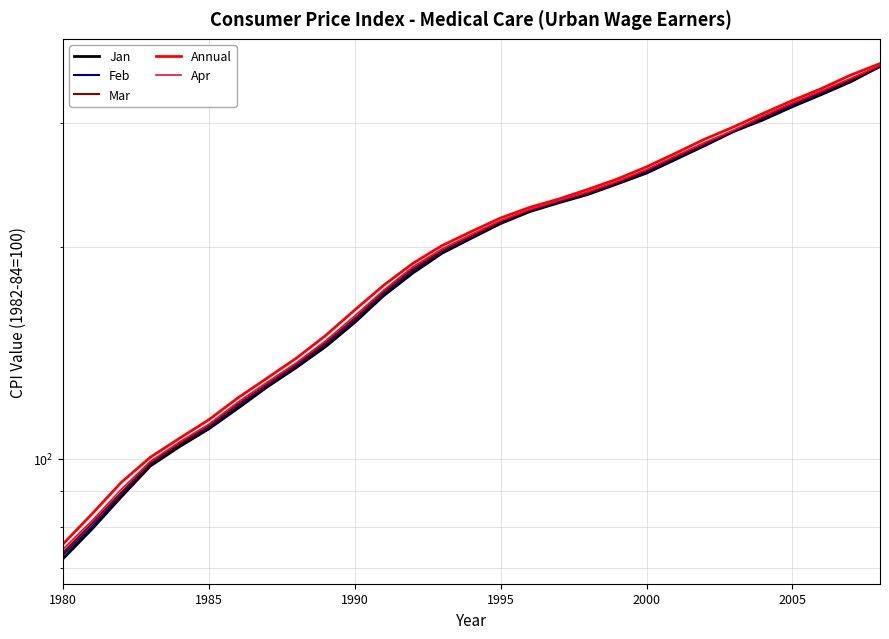

Reading left to right, what are all the values shown in this chart?

Jan: 72.1	79.5	88.3	97.7	104.1	110.3	118.0	126.5	134.8	144.3	156.2	170.6	183.7	196.0	205.8	215.9	224.5	231.1	237.5	245.8	254.6	266.3	278.6	291.9	303.1	316.4	329.3	343.3	360.8
Feb: 73.0	80.2	88.9	98.5	104.9	110.8	118.8	127.0	135.5	145.3	157.3	171.6	185.1	197.0	206.4	216.8	225.1	231.5	238.2	246.5	255.7	267.4	279.1	292.2	304.7	318.0	330.5	345.1	360.9
Mar: 73.6	81.0	89.6	98.8	105.2	111.4	119.6	127.7	136.2	146.2	158.3	172.8	186.3	197.7	207.2	217.4	225.6	232.4	238.7	247.0	256.8	268.5	280.2	292.7	306.0	319.3	332.0	345.7	361.6
Annual: 75.6	83.5	92.6	100.5	107.0	113.6	122.1	130.2	139.0	149.6	162.7	176.5	189.6	200.9	210.3	219.8	227.6	234.0	241.5	249.7	259.9	271.8	284.6	296.3	309.6	322.9	335.8	350.9	364.2
Apr: 74.4	81.7	90.5	99.2	105.7	112.0	120.4	128.5	136.9	147.1	159.6	173.7	187.5	198.8	208.4	218.0	226.1	232.9	239.6	247.9	257.6	269.4	281.5	293.2	307.1	320.4	333.2	347.1	362.1